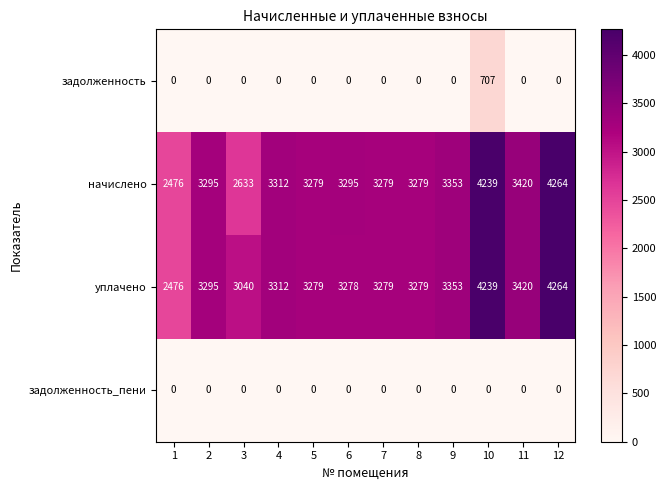

At which label is начислено closest to 3370?

9